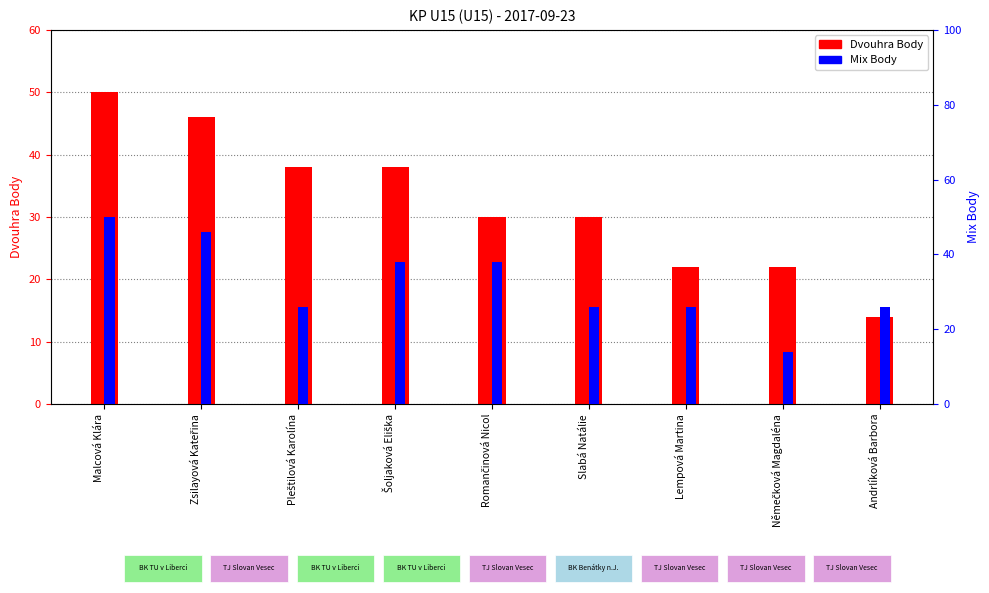

What position from the left is Němečková Magdaléna?

8